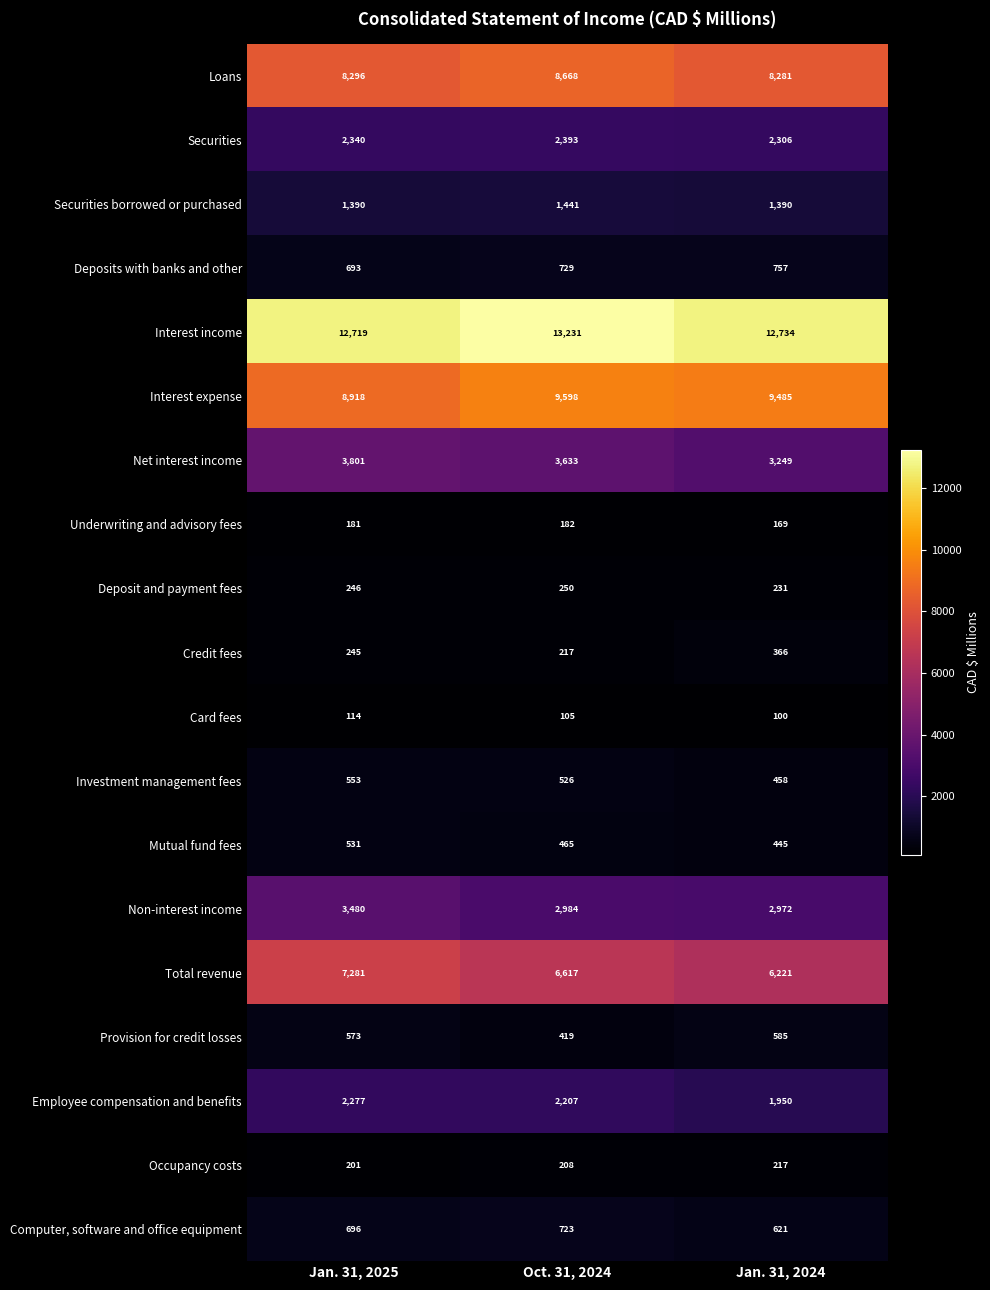

Rank the series by their maximum value, from highest to lowest.

Interest income, Interest expense, Loans, Total revenue, Net interest income, Non-interest income, Securities, Employee compensation and benefits, Securities borrowed or purchased, Deposits with banks and other, Computer, software and office equipment, Provision for credit losses, Investment management fees, Mutual fund fees, Credit fees, Deposit and payment fees, Occupancy costs, Underwriting and advisory fees, Card fees